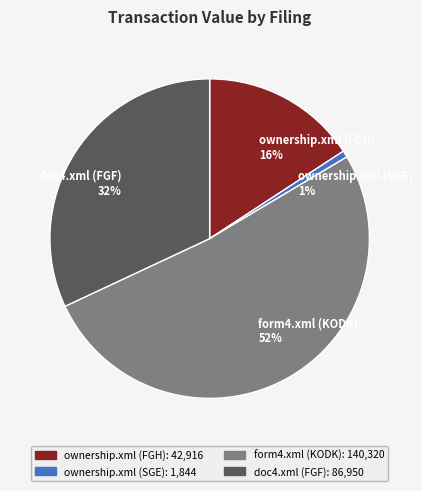

Does any single category account for the majority?

Yes